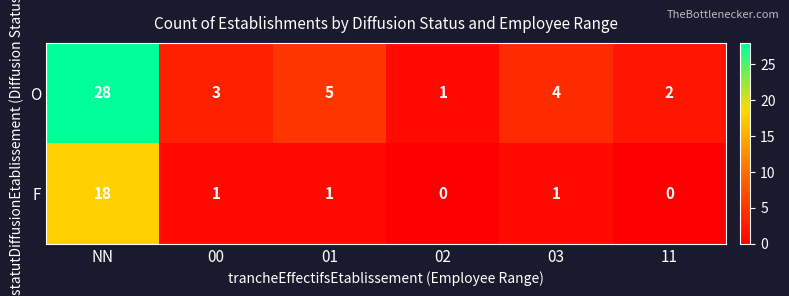

Which label corresponds to the largest value in the chart?

NN